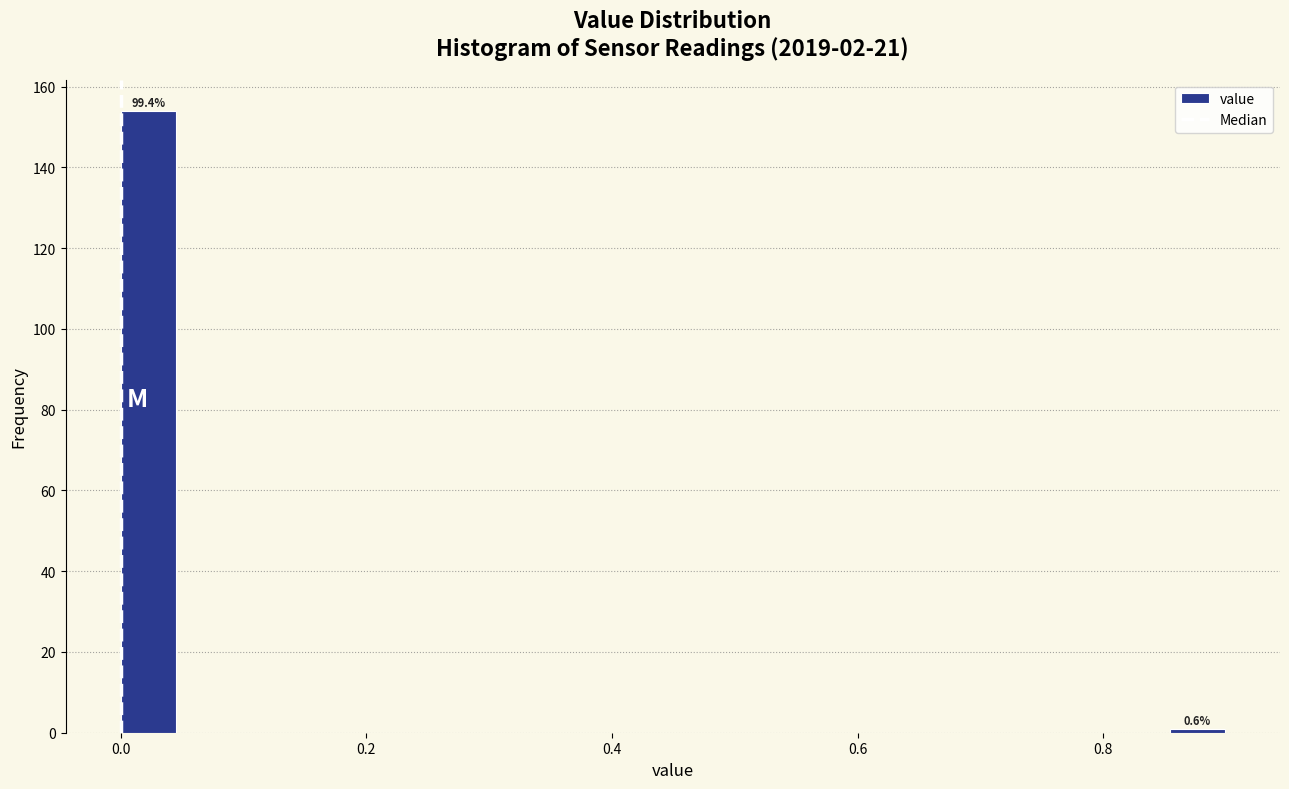

Around what value on the x-axis is the tallest bar? Give the approximate position of its centre, as read against the axis.

0.02